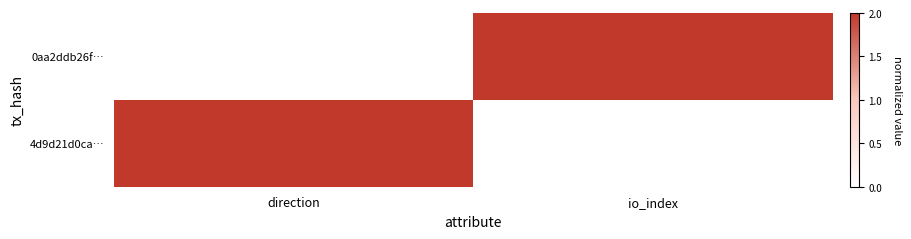

How many data points does each series have?

2